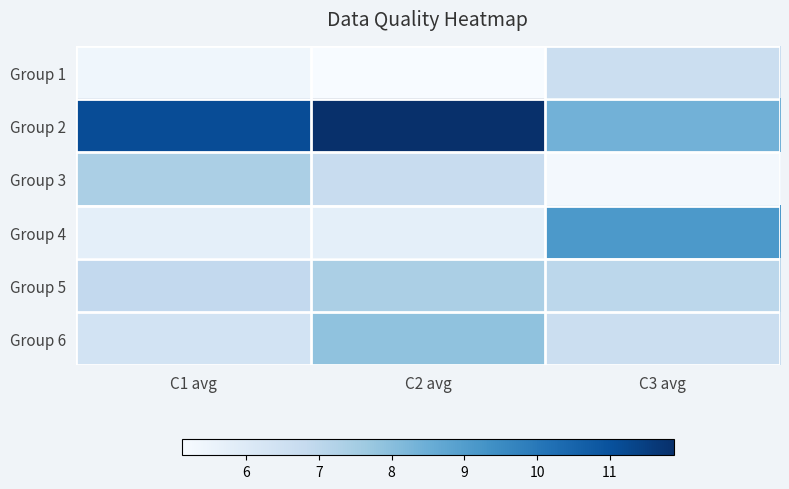

At how many categories does at least one series exceed 6?

3